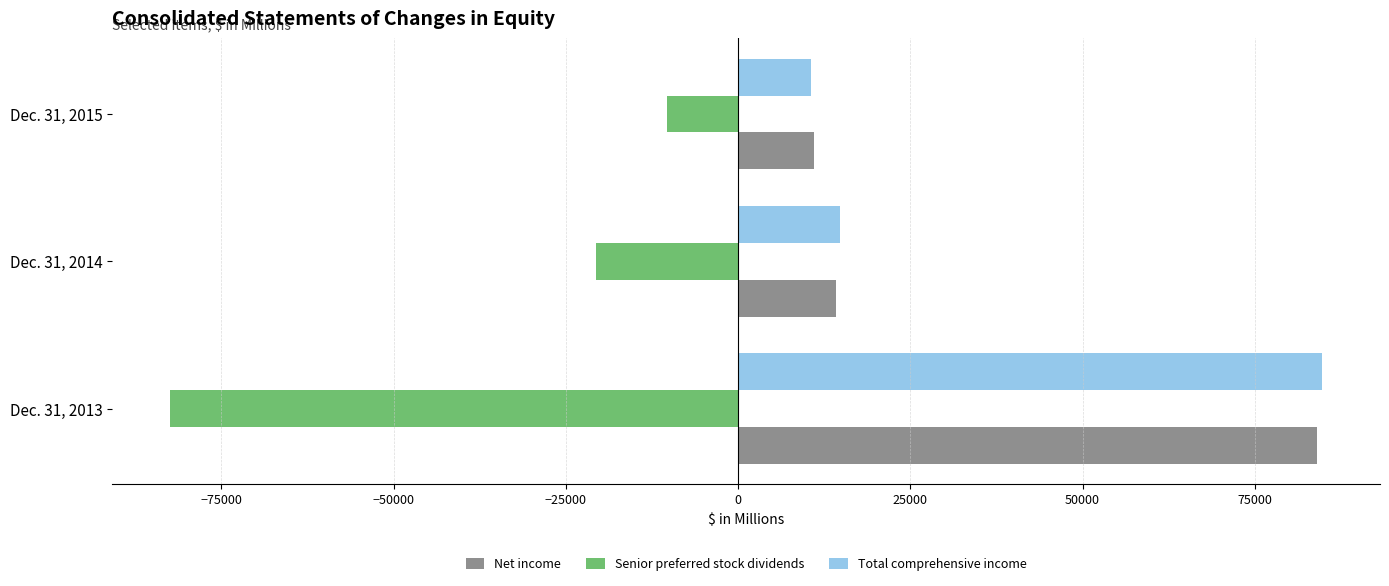

At which category is the sum across all series the highest?

Dec. 31, 2013